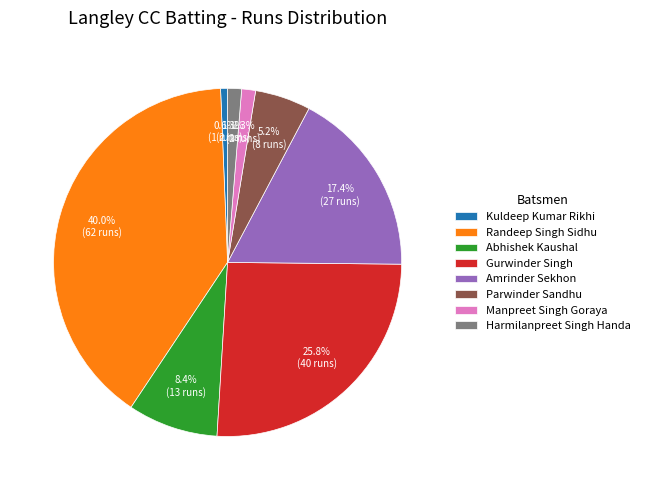

Which category has the biggest portion of the pie?

Randeep Singh Sidhu